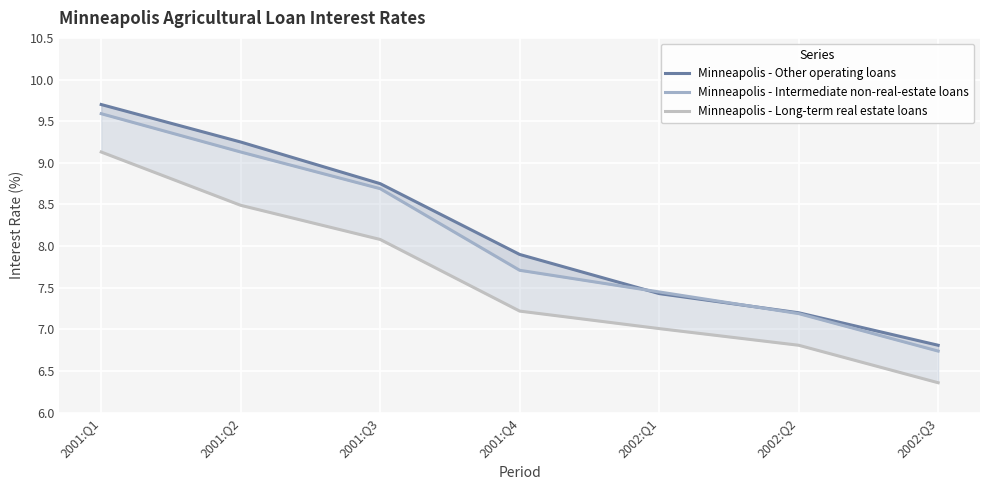

Is this an area chart (filled region under the line)?

No